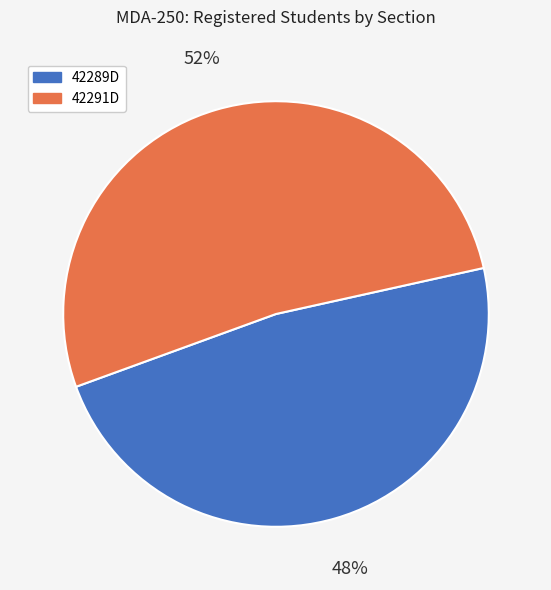

To the nearest percent, what is the difference between the largest and smallest slice percentages?

4%